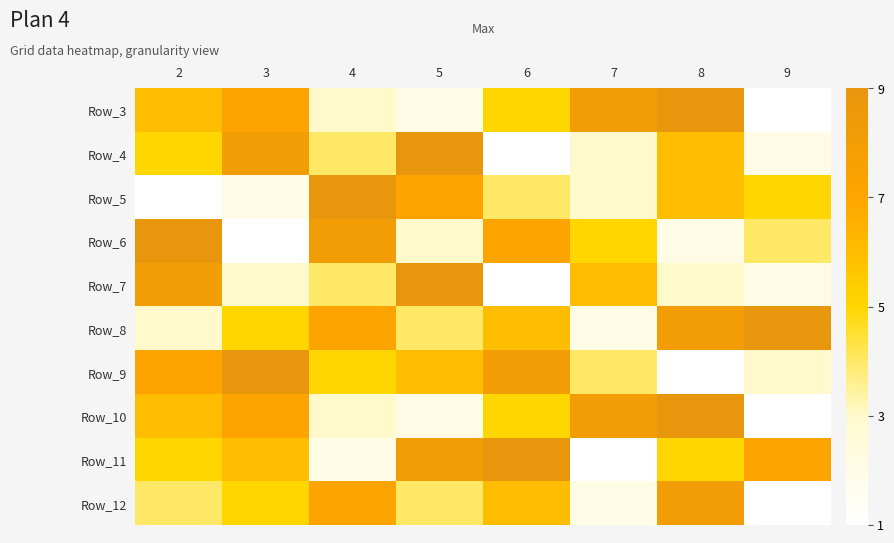

The value of Row_6 at 5 is 3. True or false?

True